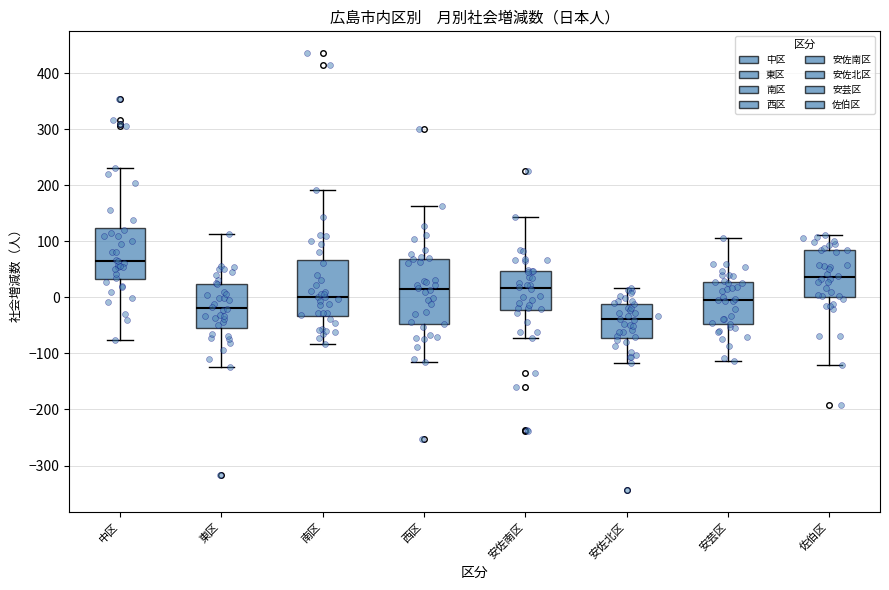

Where is the upper edge of the box for 安佐北区 on the y-axis? The values are not printed on the chart, so give them approximately, as read against the axis.

-10